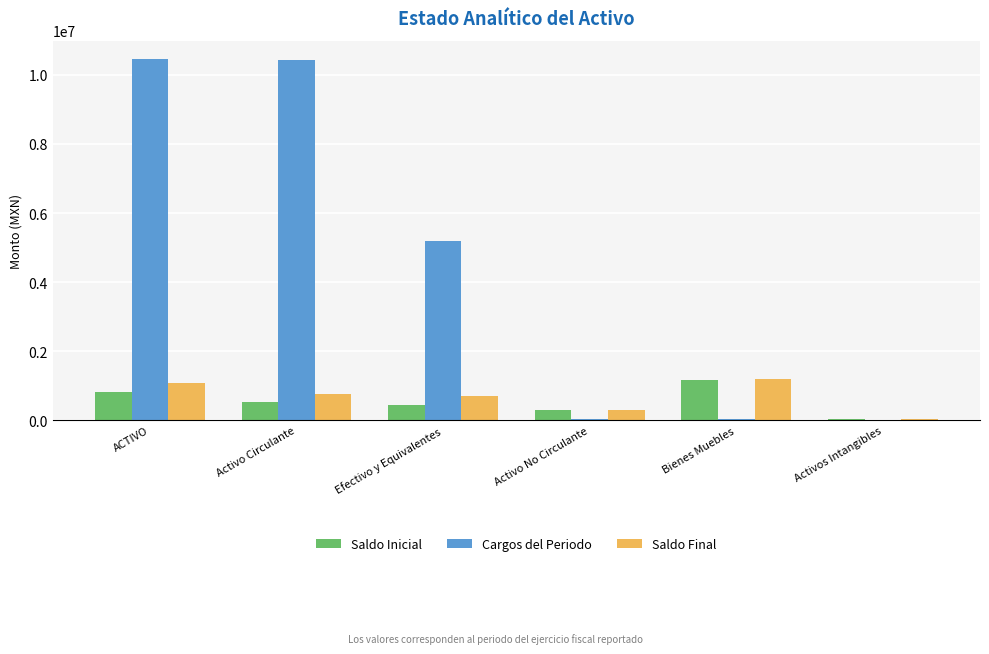

Between Activo Circulante and Activos Intangibles, which series saw the biggest shift?

Cargos del Periodo